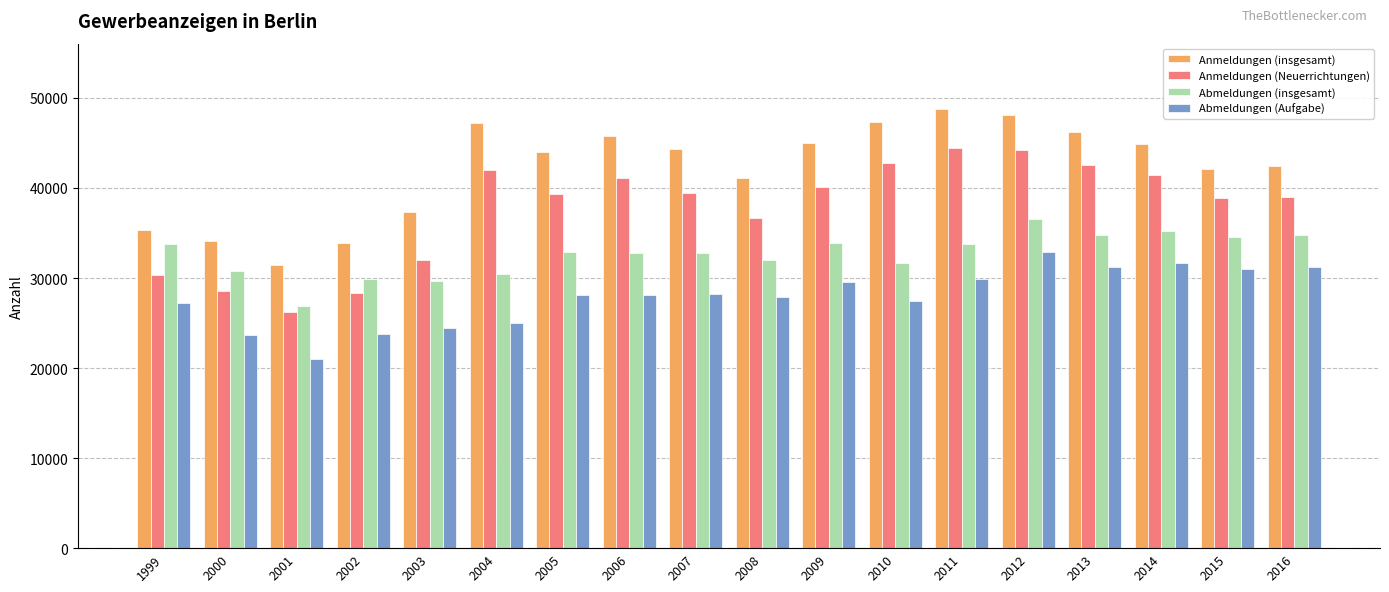

Rank the series by their maximum value, from highest to lowest.

Anmeldungen (insgesamt), Anmeldungen (Neuerrichtungen), Abmeldungen (insgesamt), Abmeldungen (Aufgabe)